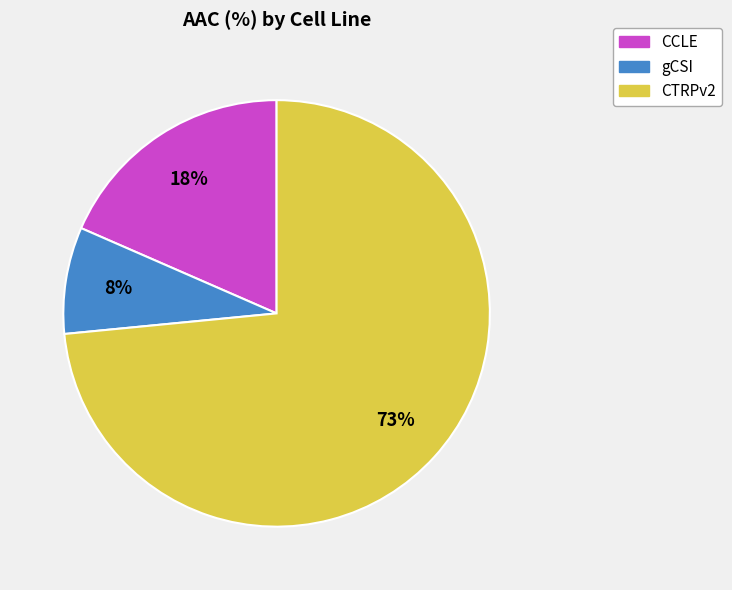

Which category has the biggest portion of the pie?

CTRPv2